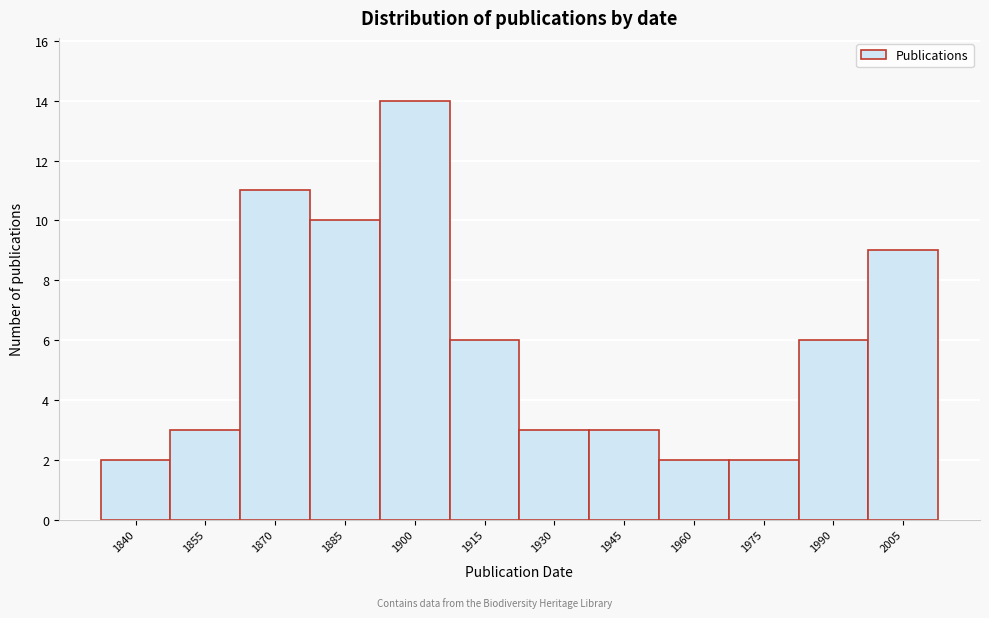

Reading right to left, transcribe all the data shown in this chart.

2005=9	1990=6	1975=2	1960=2	1945=3	1930=3	1915=6	1900=14	1885=10	1870=11	1855=3	1840=2